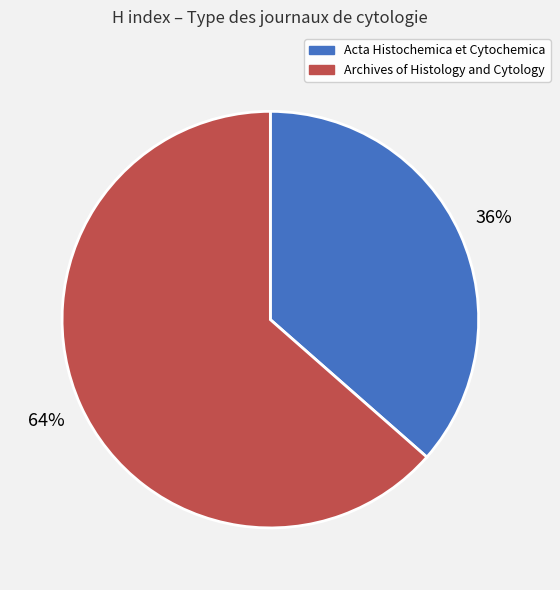

Do Acta Histochemica et Cytochemica and Archives of Histology and Cytology together represent more than half of the pie?

Yes